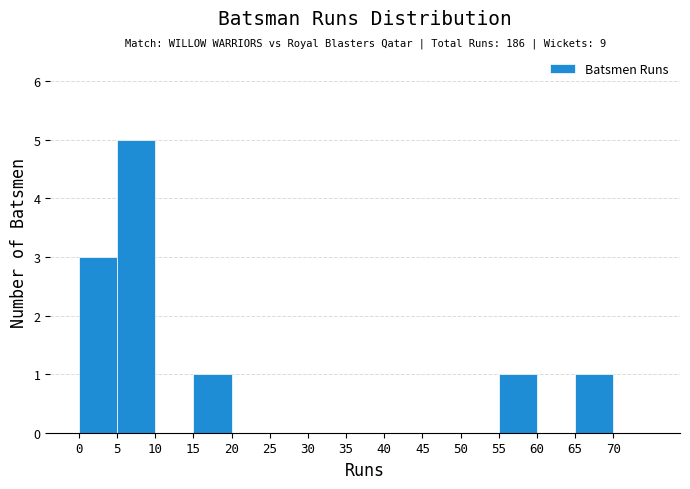

Over which range of the x-axis is the bar tallest?

5 to 10